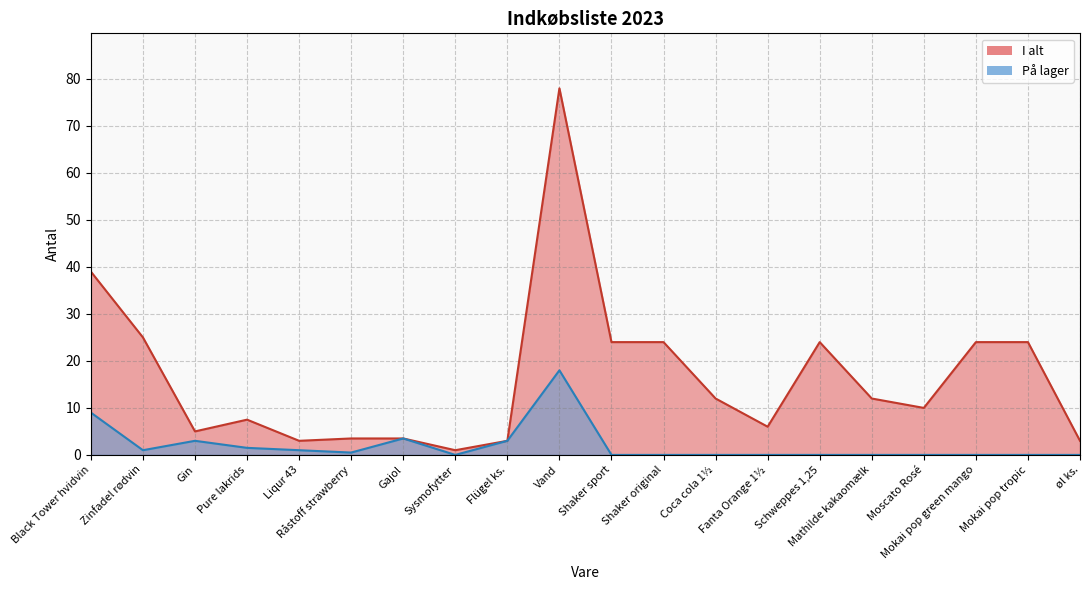

What are all the series names shown in the legend?

I alt, På lager